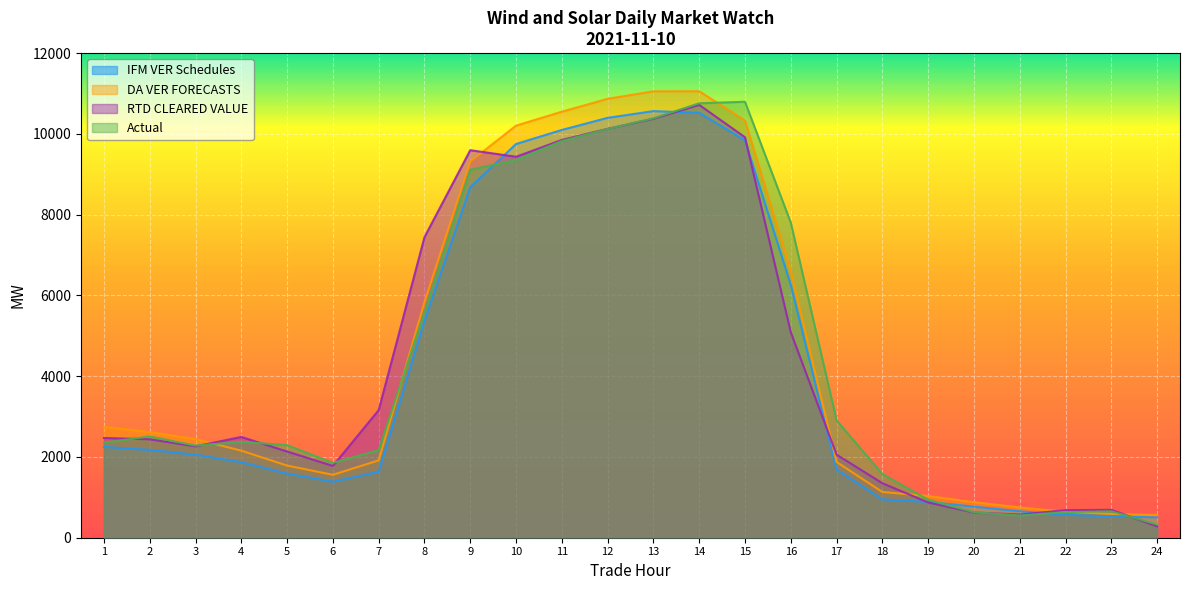

Count the number of categories in the chart.

24